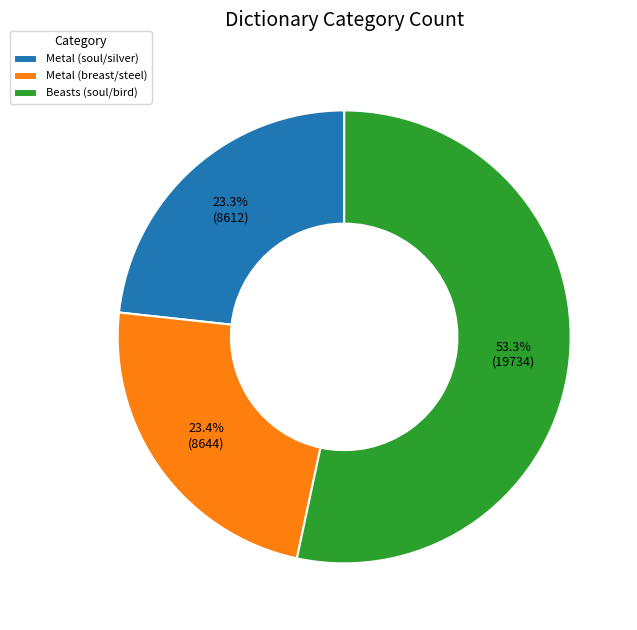

Which category accounts for the majority?

Beasts (soul/bird)